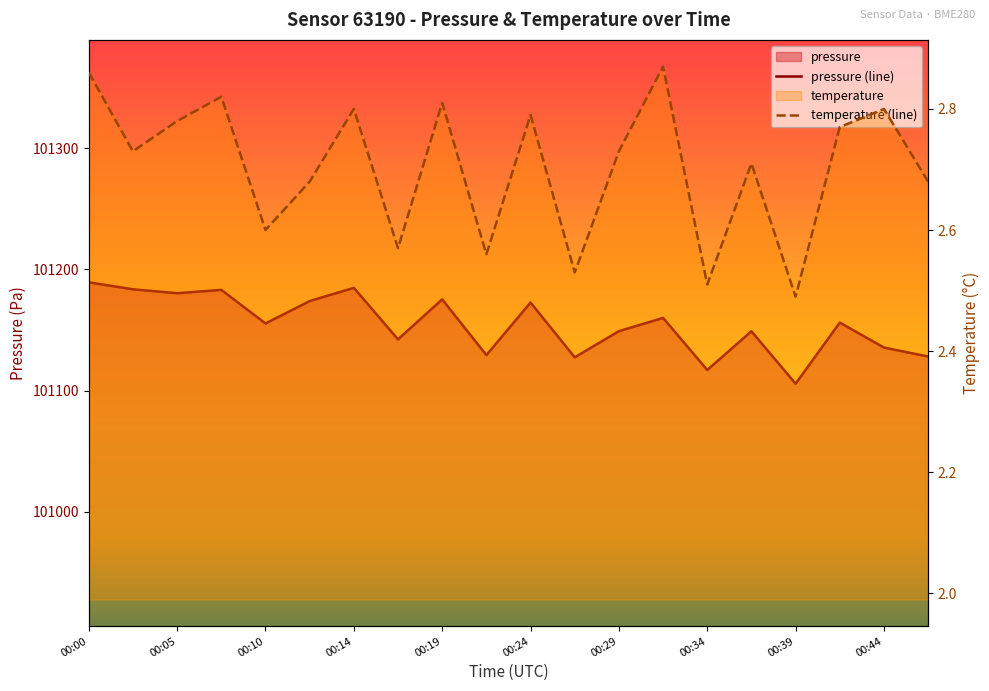

How many data points does each series have?

20